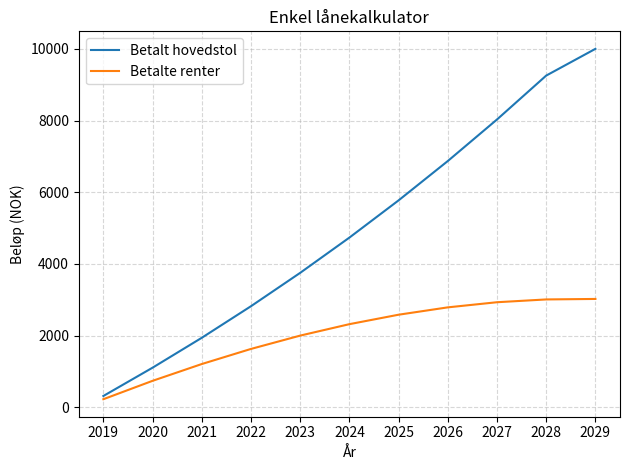

Count the number of data series in this chart.

2